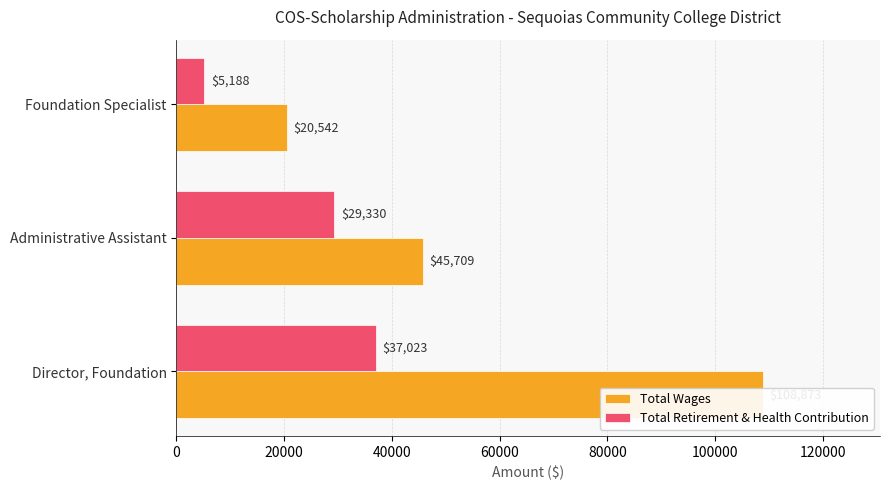

What are all the series names shown in the legend?

Total Wages, Total Retirement & Health Contribution